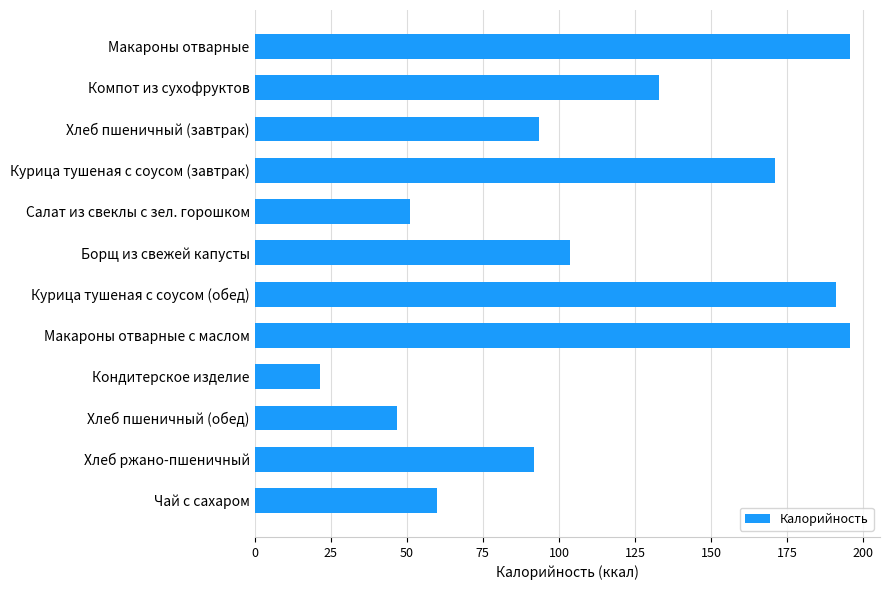

The chart shows a value of 89.6 at Салат из свеклы с зел. горошком. True or false?

False